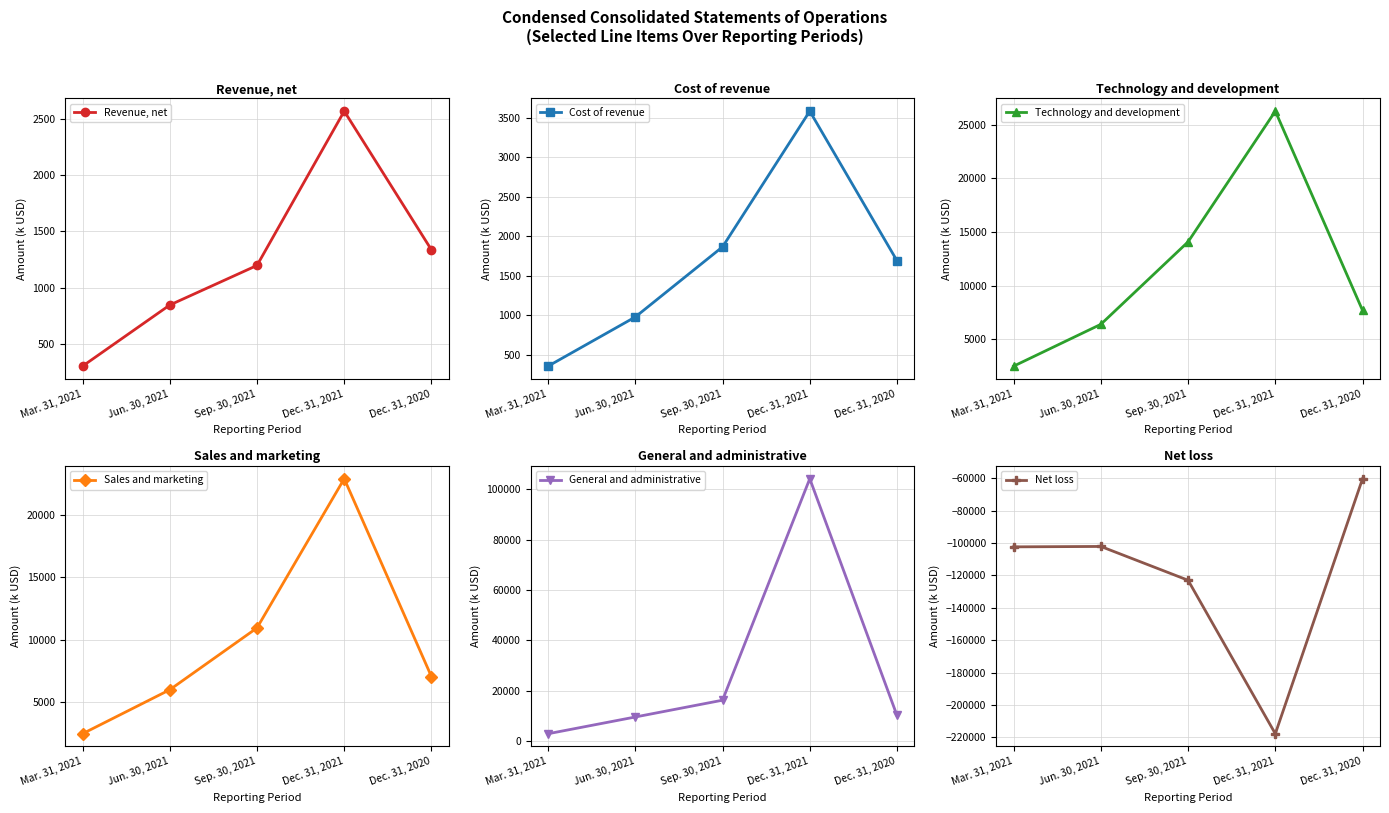

What is the label of the 3rd point from the right?

Sep. 30, 2021